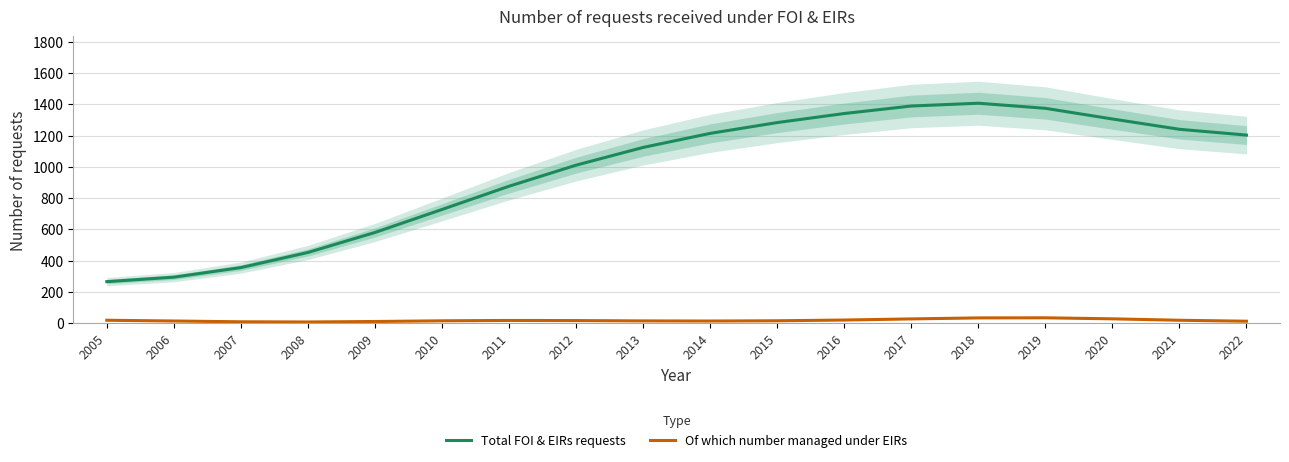

Reading left to right, what are all the values shown in this chart?

Total FOI & EIRs requests: 2005=265.7	2006=294.4	2007=355.6	2008=452.4	2009=580.2	2010=727.3	2011=875.9	2012=1010.6	2013=1124.1	2014=1213.9	2015=1283.0	2016=1340.9	2017=1388.9	2018=1406.8	2019=1374.3	2020=1306.0	2021=1240.1	2022=1203.0
Of which number managed under EIRs: 2005=18.8	2006=14.0	2007=8.9	2008=7.8	2009=10.8	2010=15.3	2011=17.5	2012=16.7	2013=14.7	2014=13.8	2015=15.5	2016=20.2	2017=27.4	2018=33.9	2019=34.4	2020=27.9	2021=18.7	2022=12.6